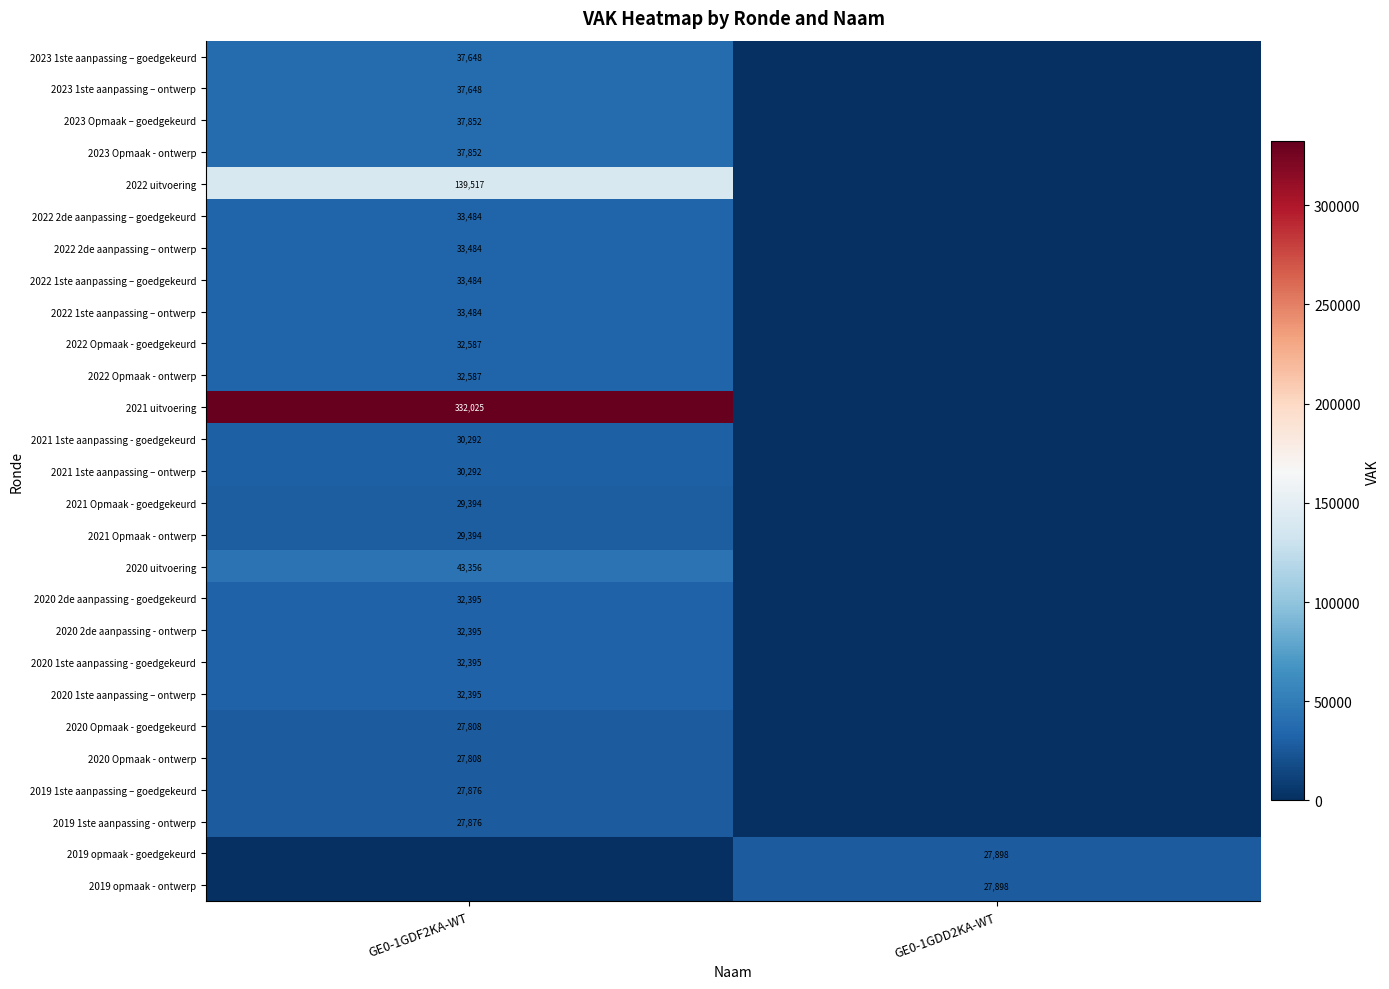

Between GE0-1GDF2KA-WT and GE0-1GDD2KA-WT, which is larger?

GE0-1GDF2KA-WT